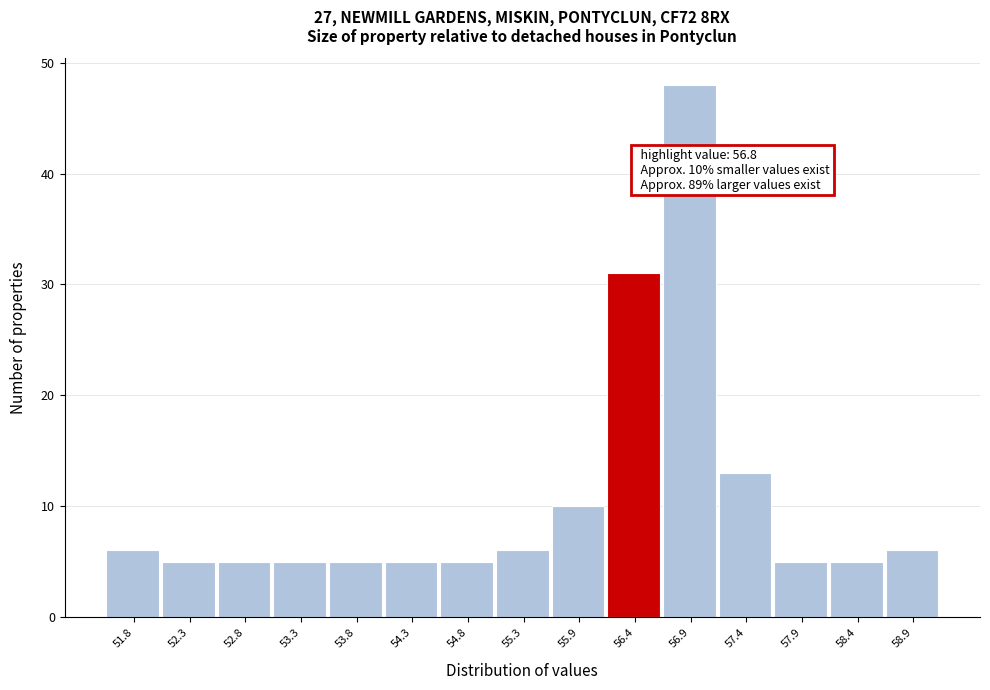

Reading left to right, list all the values displayed in this chart.

6	5	5	5	5	5	5	6	10	31	48	13	5	5	6